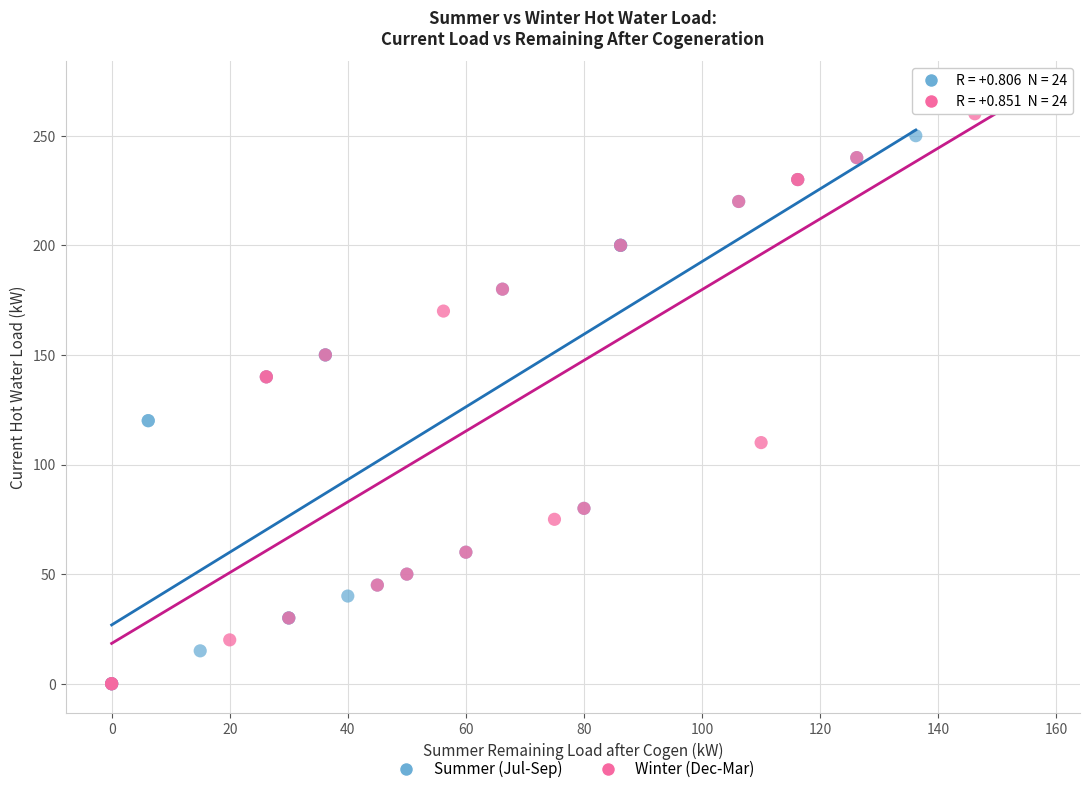

Which series reaches the maximum Y coordinate?

Winter (Dec-Mar)